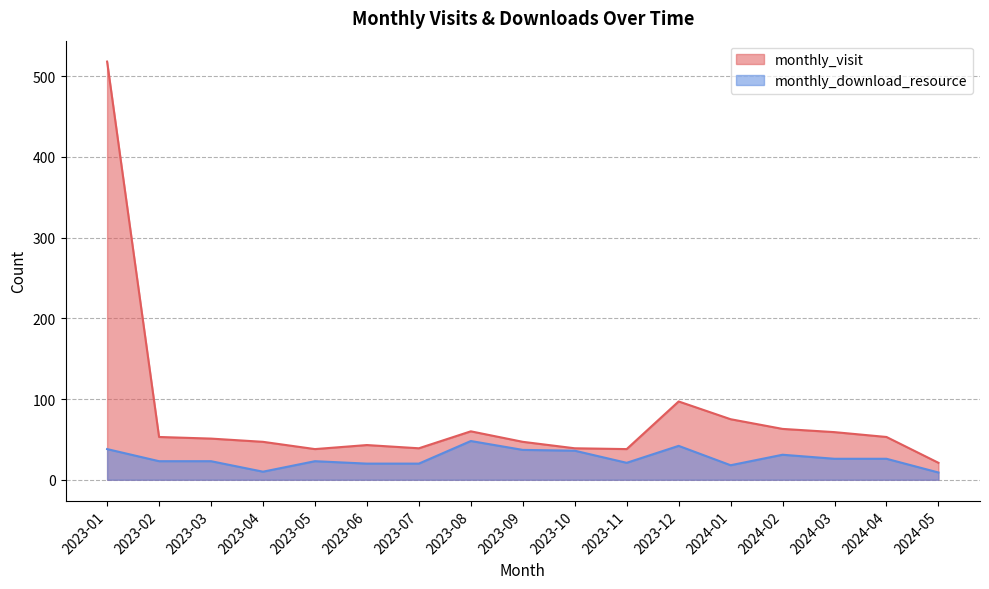

Does the chart have visible grid lines?

Yes